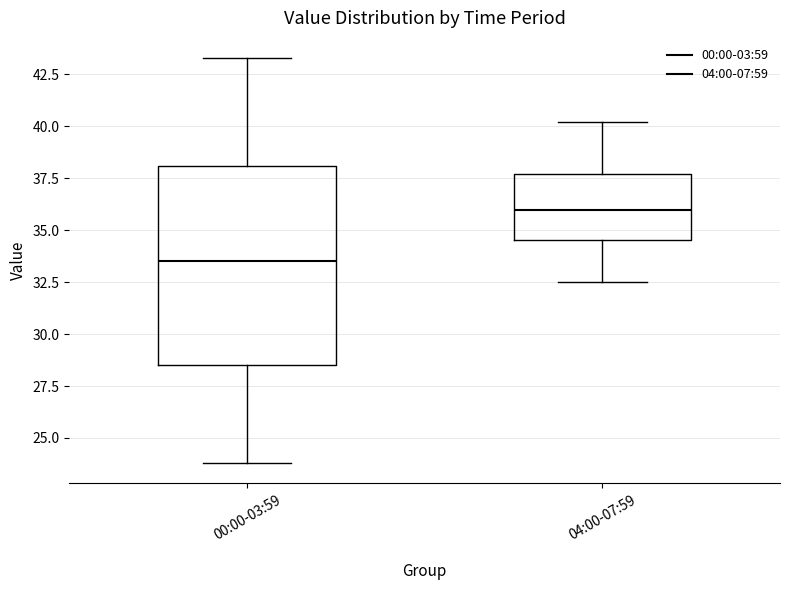

Reading left to right, transcribe this box plot: for each box, give where its median line is, the range the box spans, and where its two whiskers end, as read against the y-axis. The values are not printed on the chart, so give them approximately, as read against the axis.

00:00-03:59: median 33.5, box 28.5 to 38.0, whiskers 24.0 to 43.5
04:00-07:59: median 36.0, box 34.5 to 37.5, whiskers 32.5 to 40.0